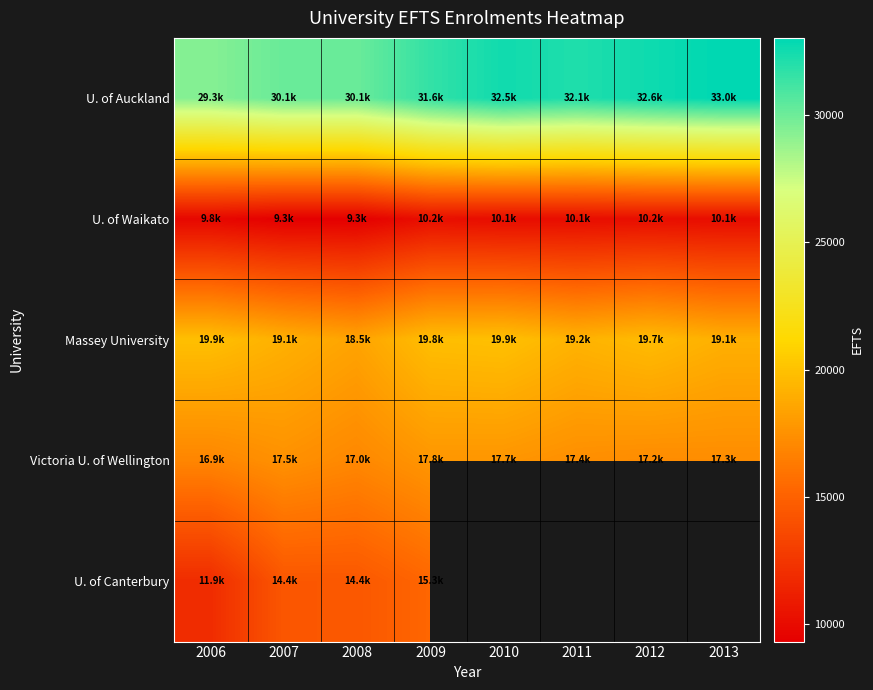

Which category has the highest value across all series?

2013